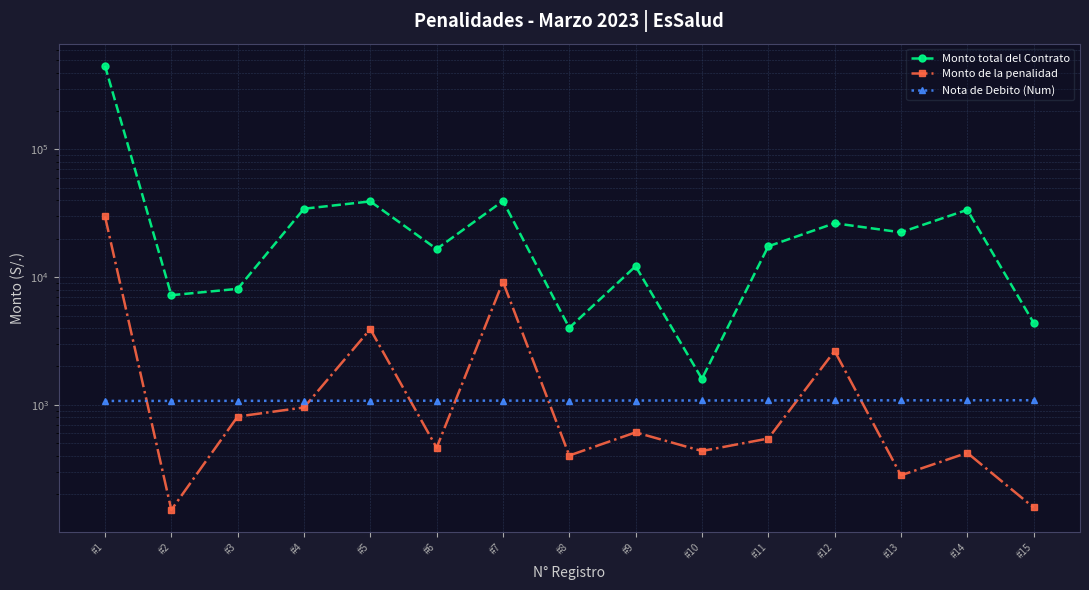

Does the chart have visible grid lines?

Yes